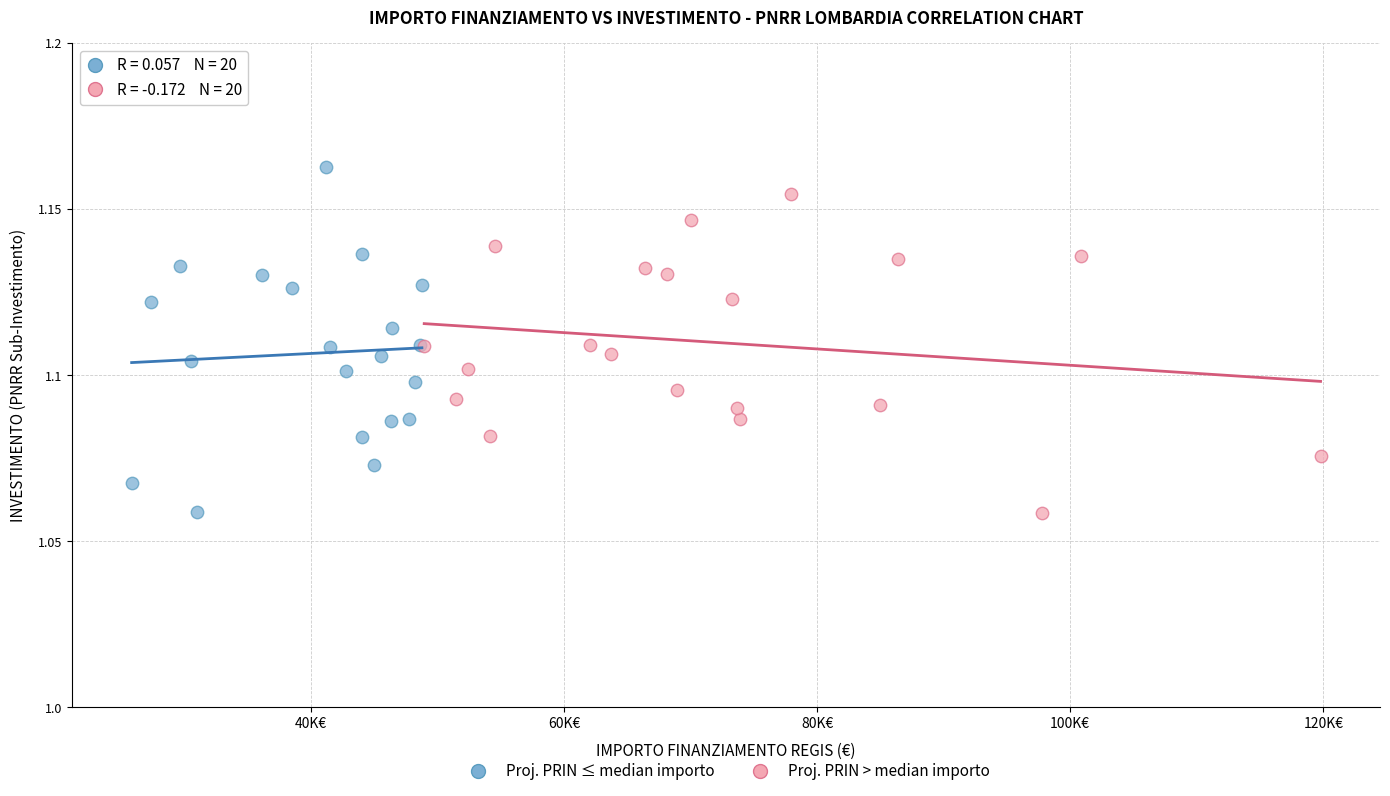

Which series reaches the maximum Y coordinate?

Proj. PRIN ≤ median importo